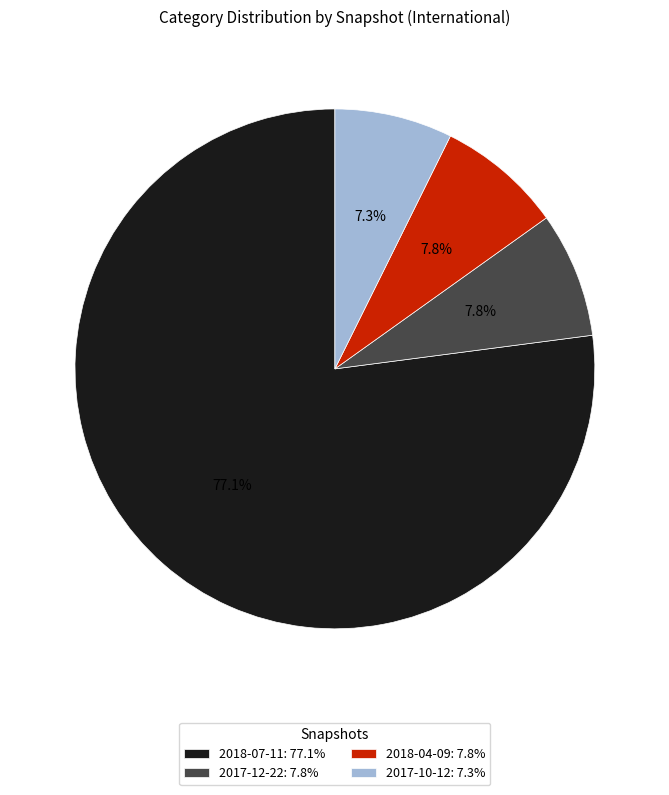

What is the ratio of the value at 2017-10-12 to the value at 2018-04-09?

0.9